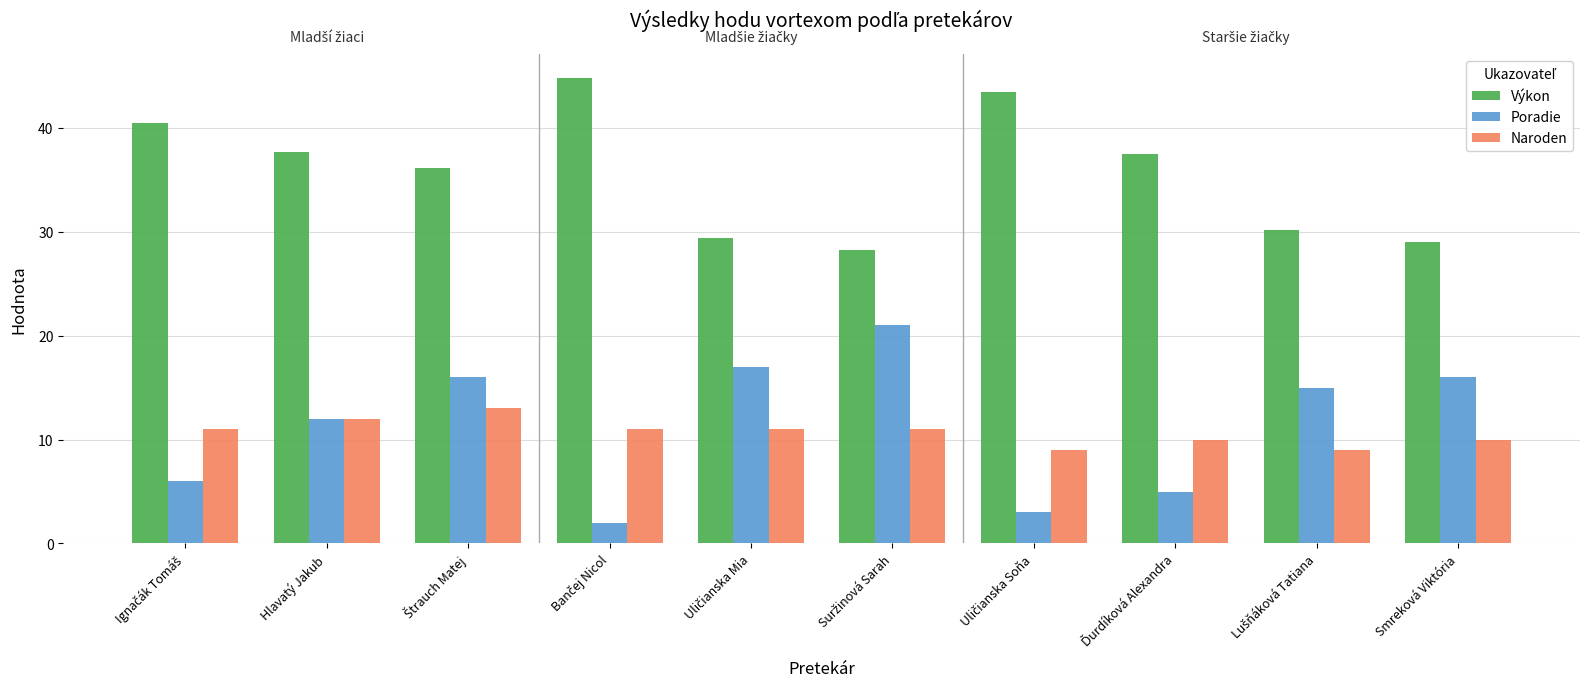

How many groups of bars are there?

10